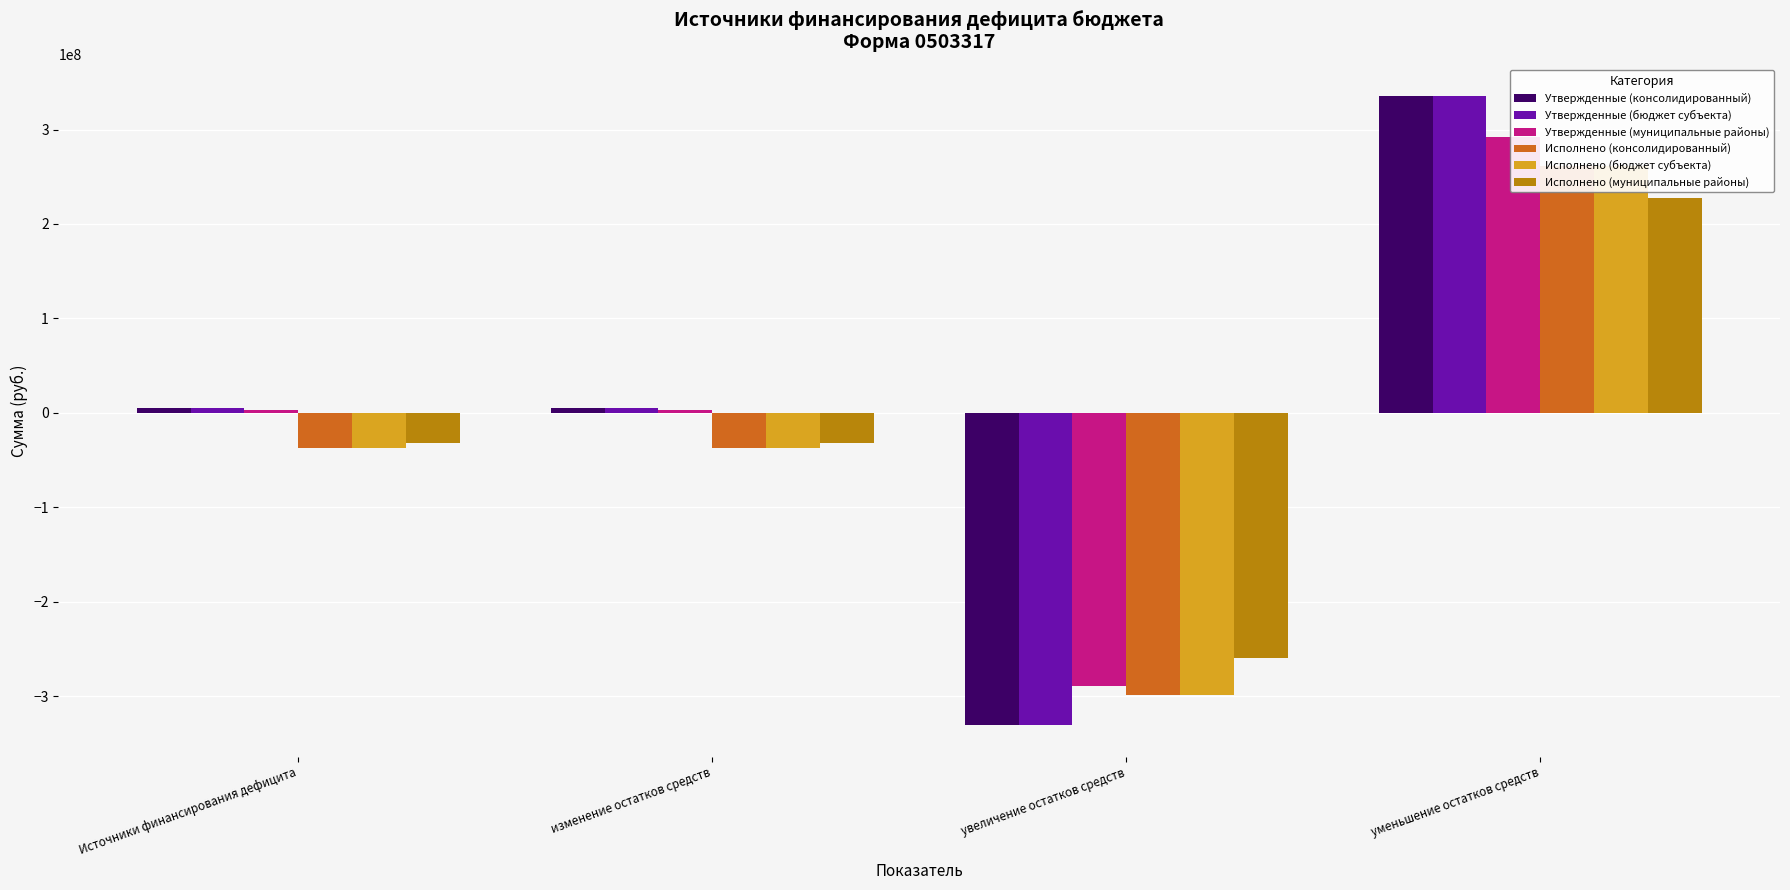

What is the lowest value of the Исполнено (консолидированный) series?

-297977044.2